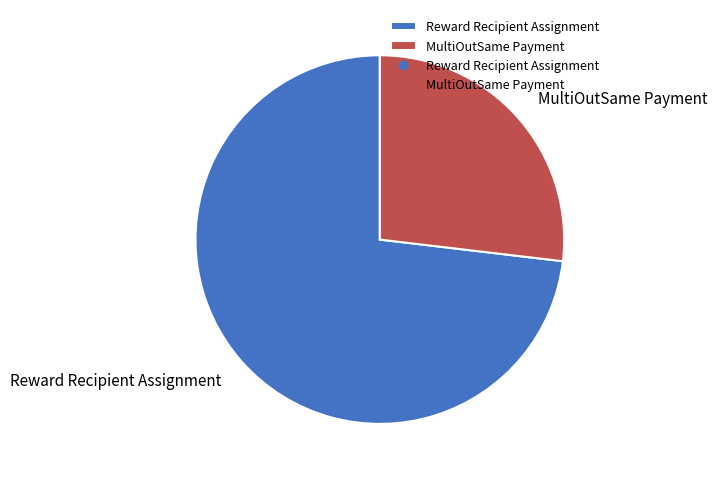

Is there a majority slice in this chart?

Yes